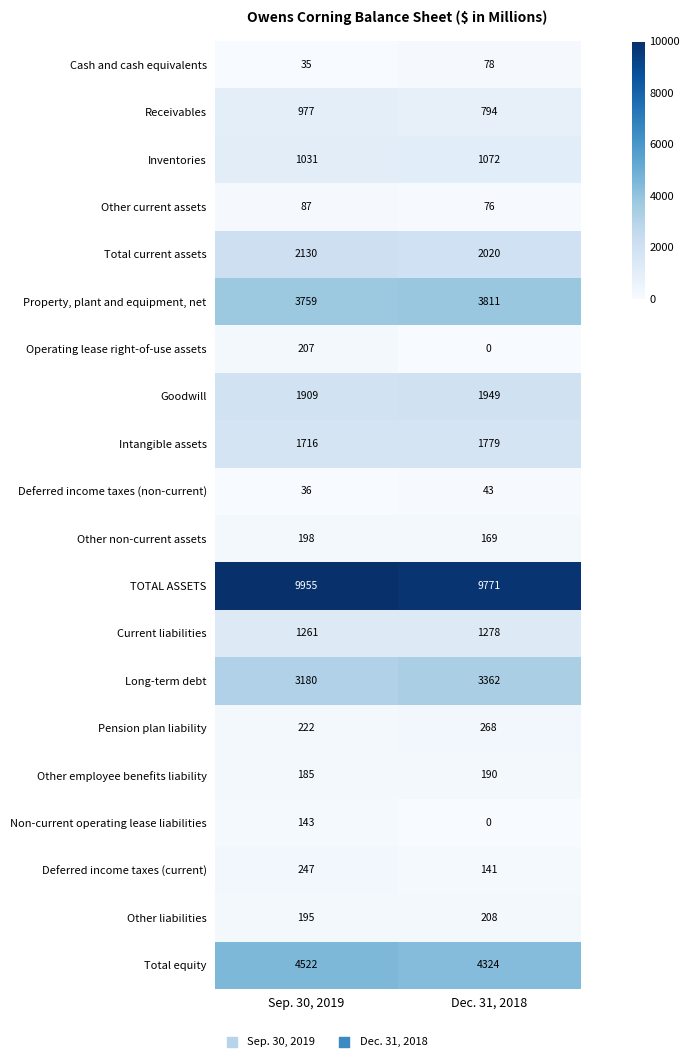

At how many categories does at least one series exceed 3217?

2